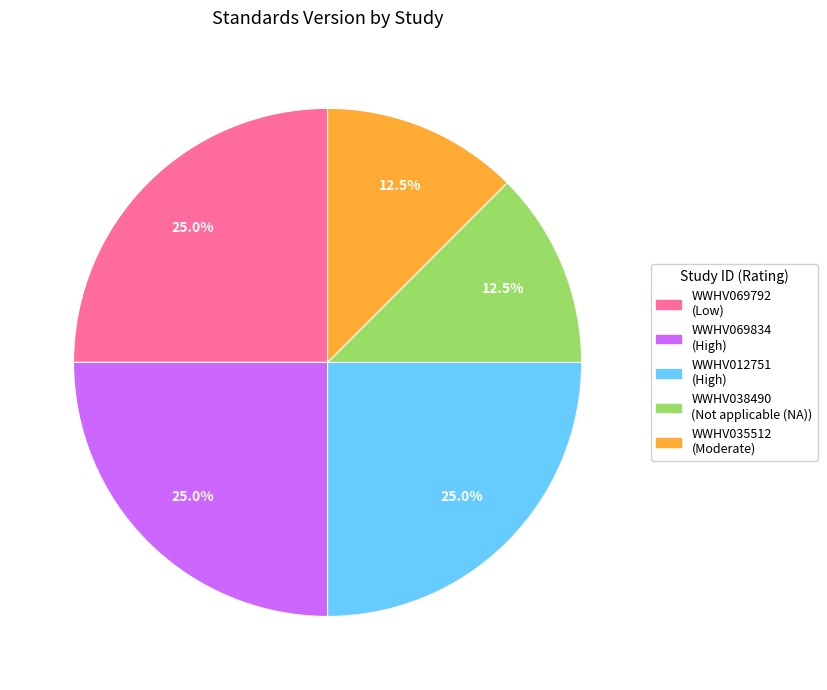

The WWHV069792 slice represents 34% of the pie. True or false?

False